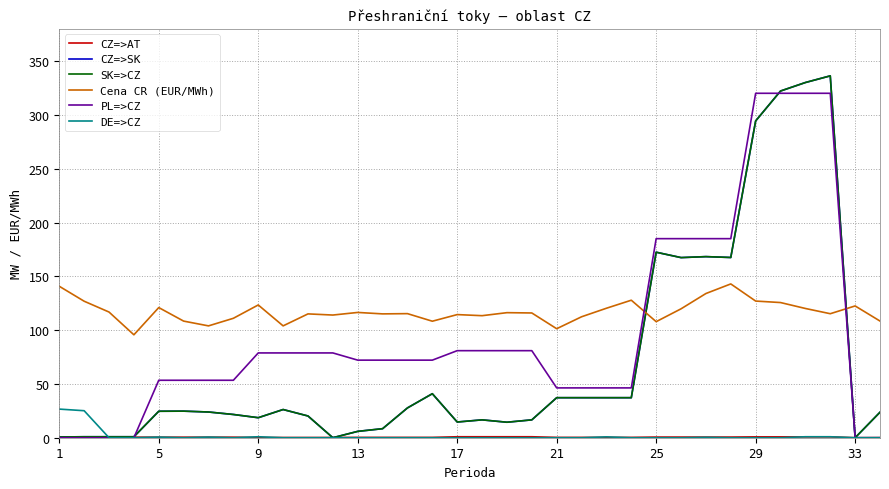

Does the chart have visible grid lines?

Yes